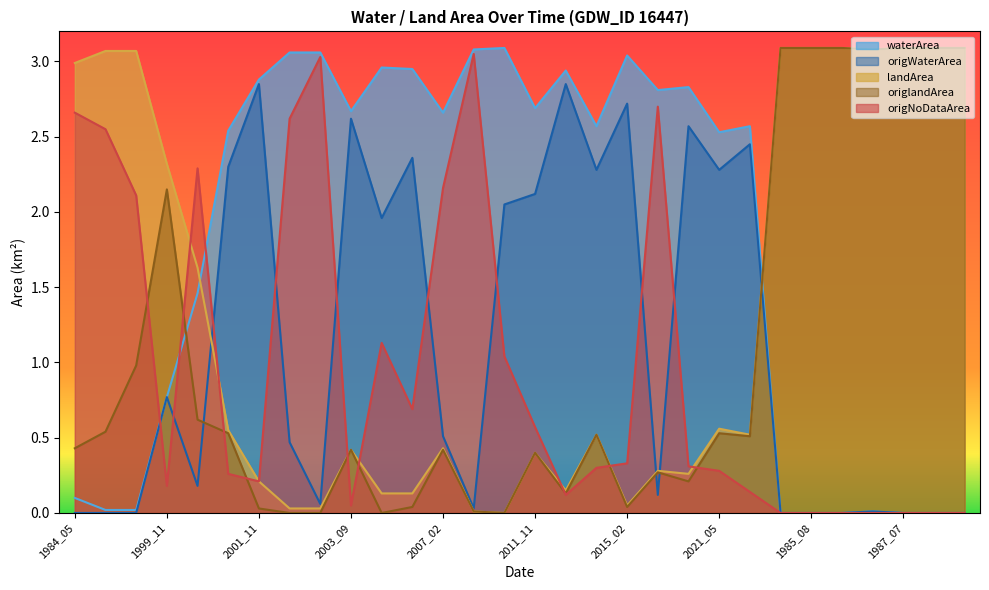

How many values in waterArea are above zero?

24